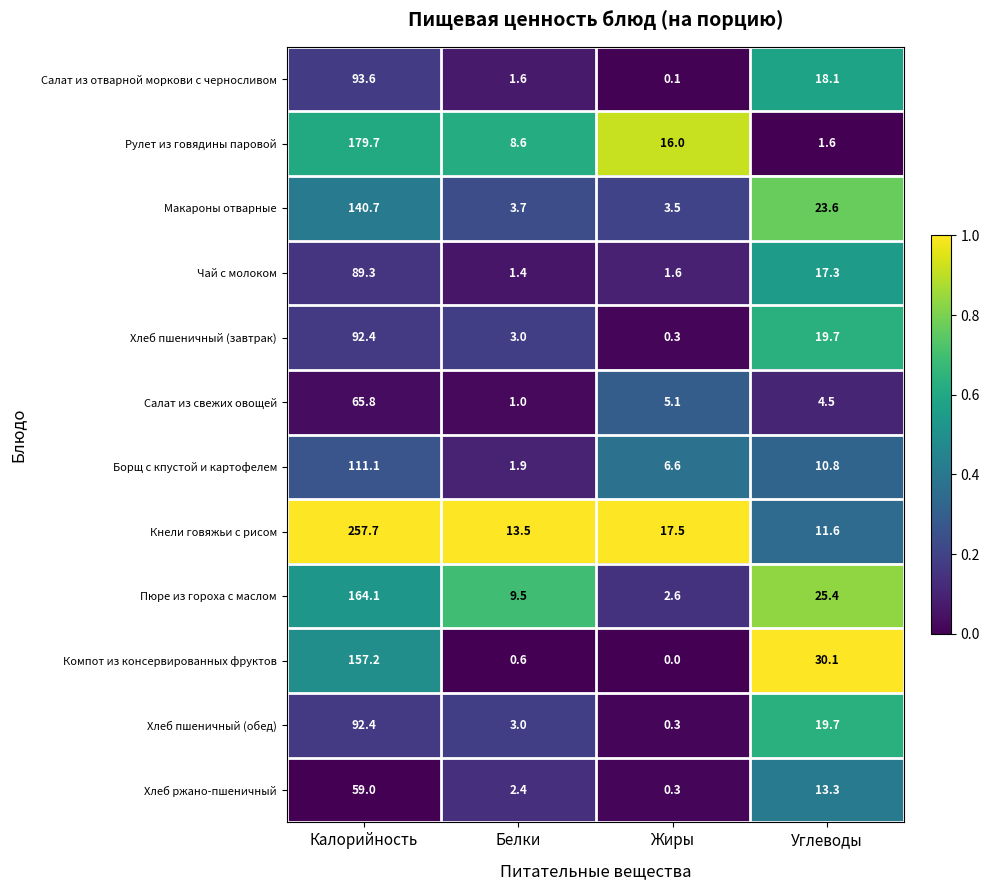

At which category is the sum across all series the highest?

Калорийность